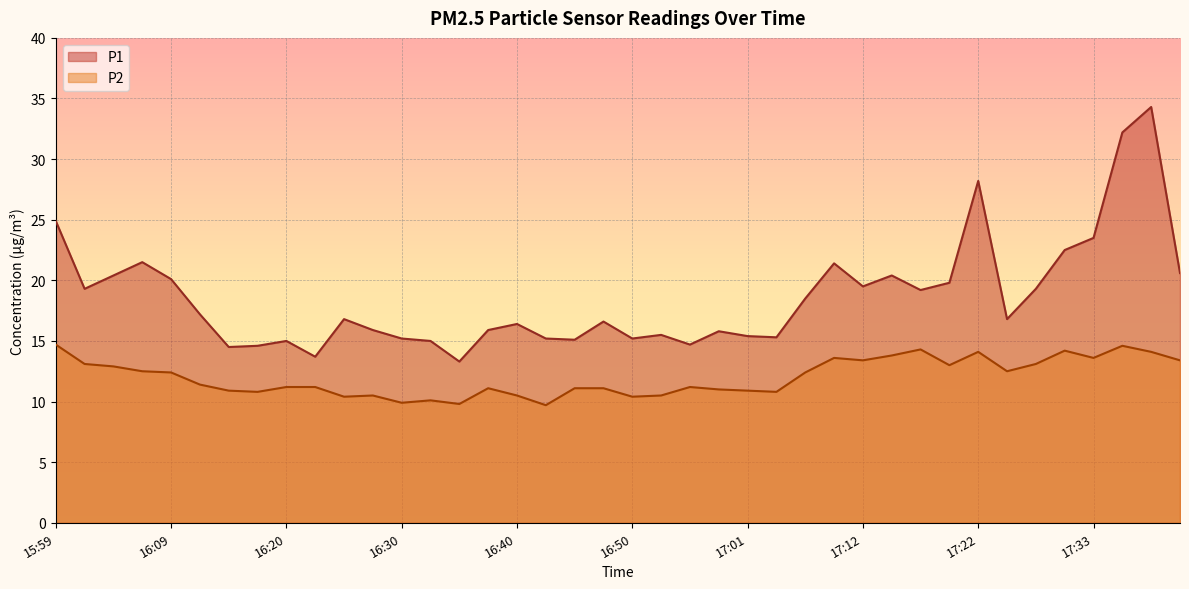

What is the greatest value displayed?

34.3